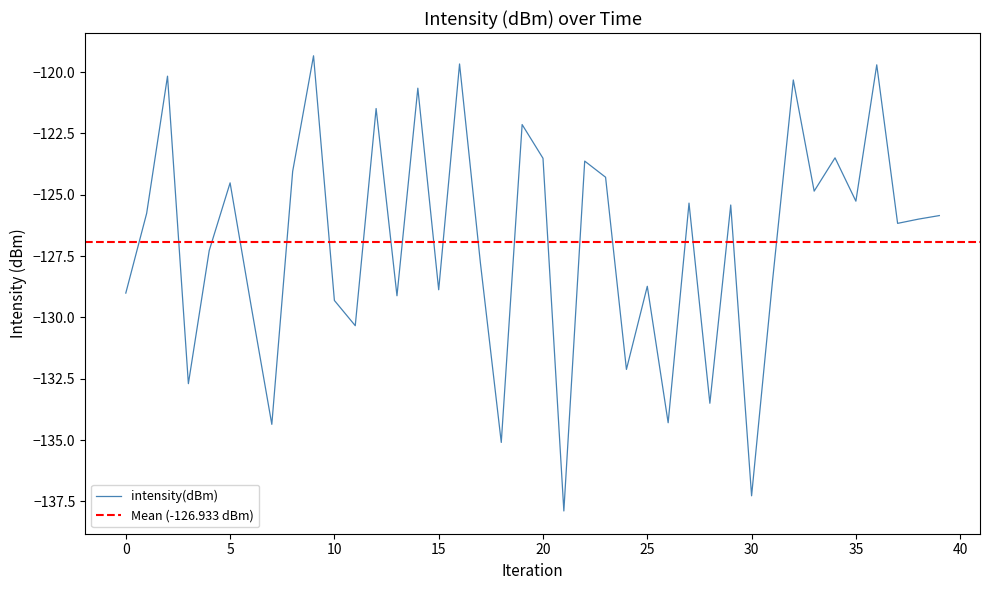

What is the label of the 11th point from the right?

29